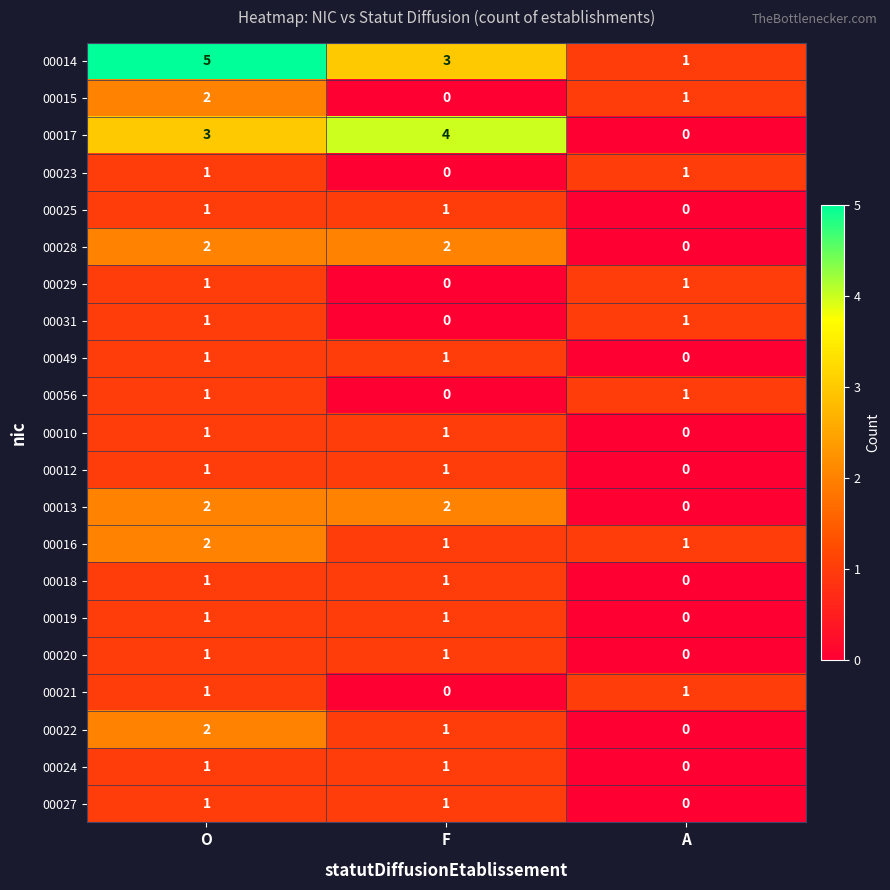

Which series has the largest total across all categories?

00014